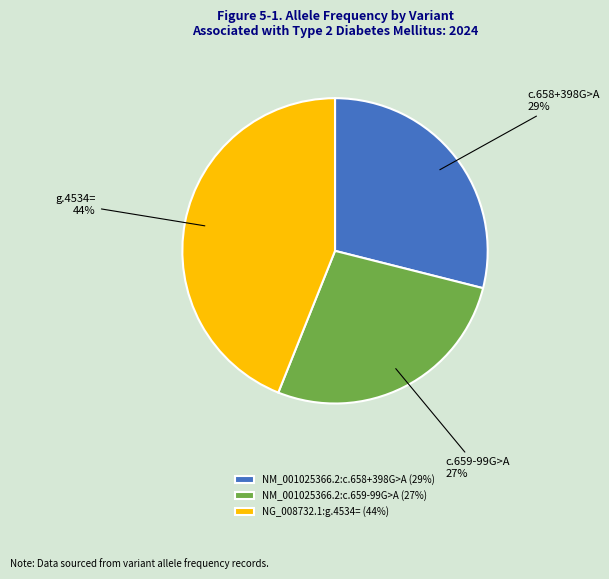

To the nearest percent, what is the difference between the largest and smallest slice percentages?

17%